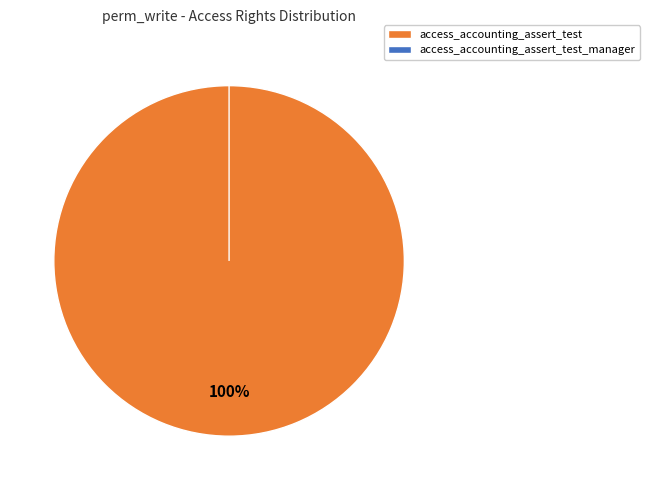

The access_accounting_assert_test slice represents 95% of the pie. True or false?

False